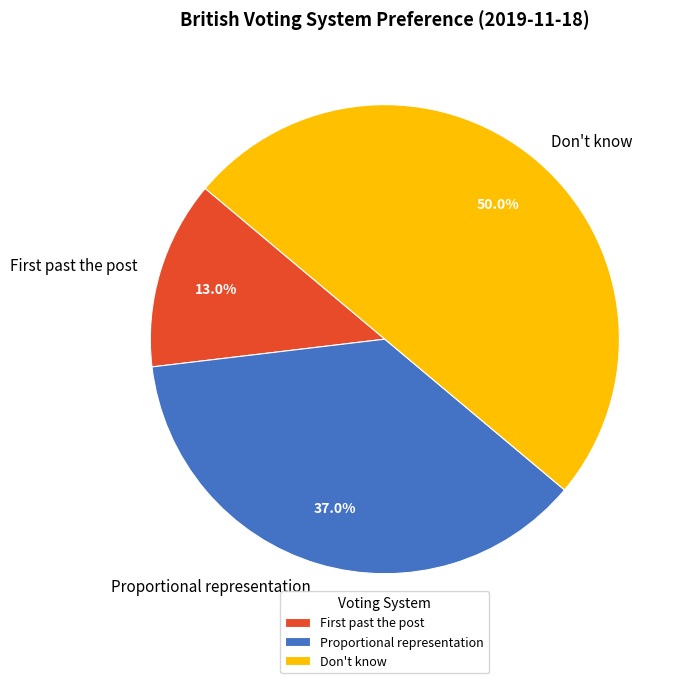

To the nearest percent, what percentage of the pie is Proportional representation?

37%